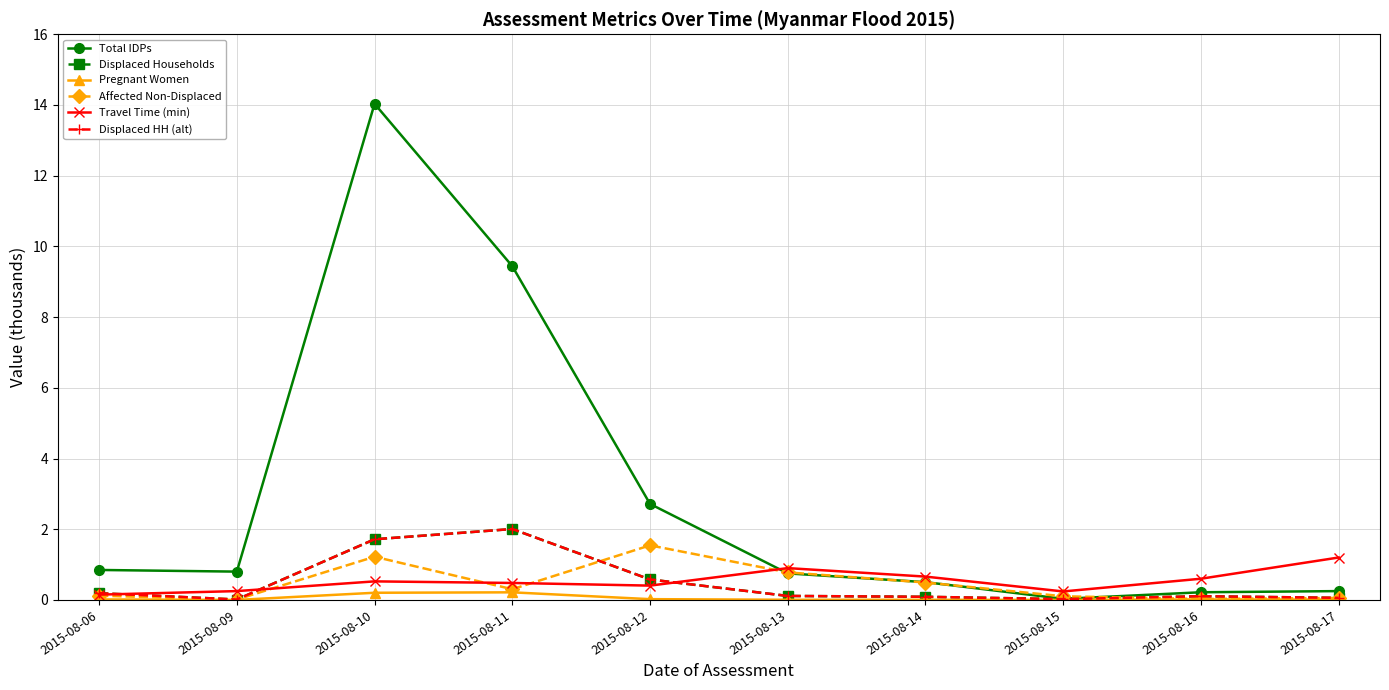

Is this an area chart (filled region under the line)?

No